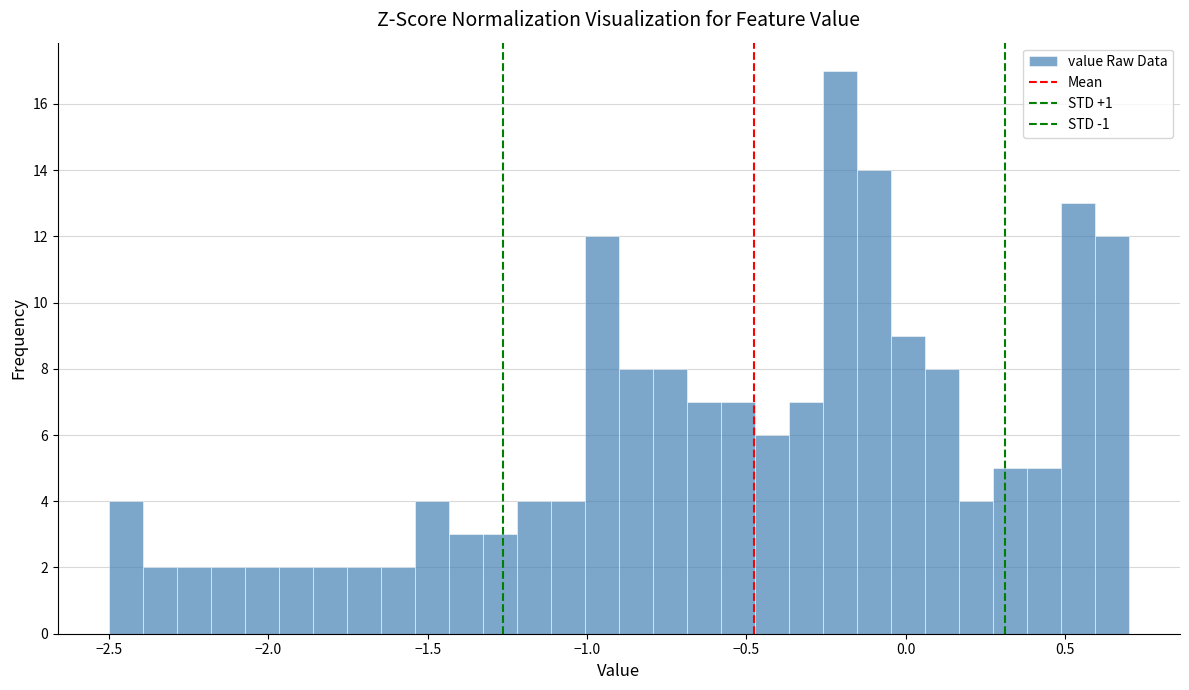

Read against the x-axis, roughly where is the centre of the tallest bar?

-0.20